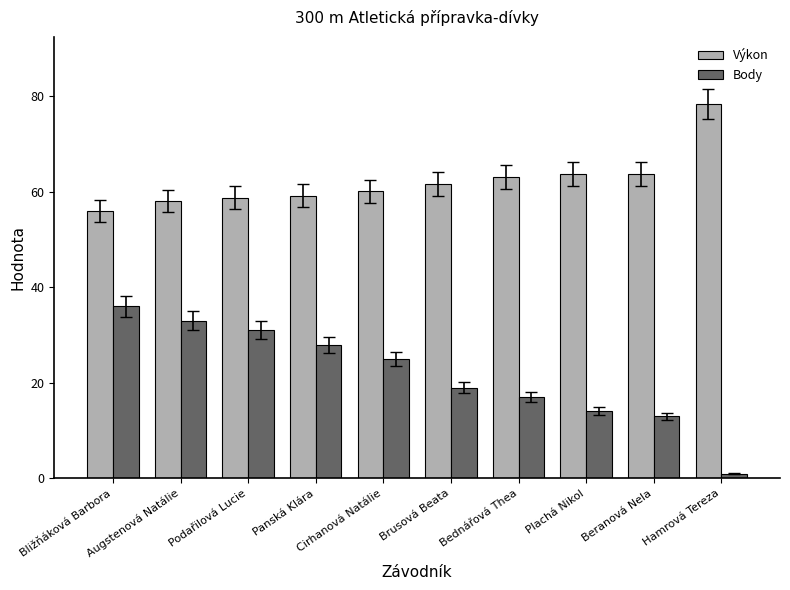

What is the spread (max minus min) of values at Bližňáková Barbora?

19.9